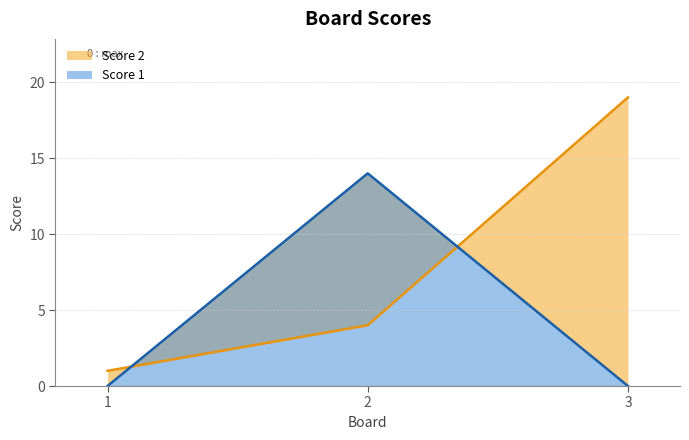

How many distinct data groups are displayed?

2